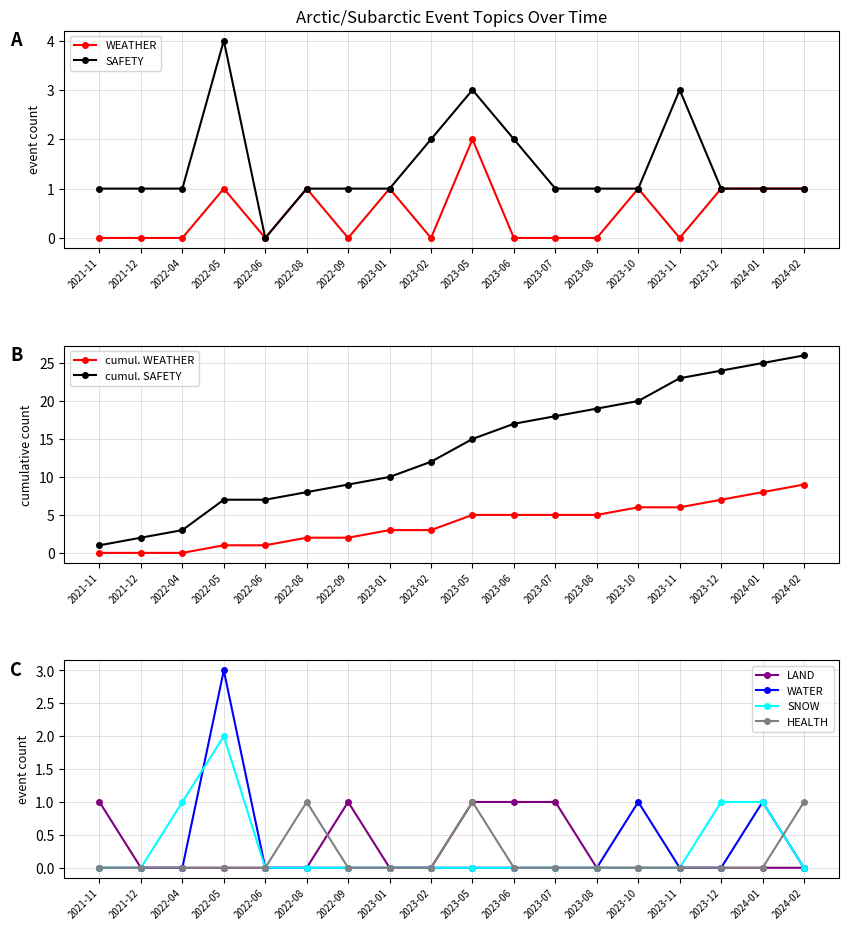

In SAFETY, how many points are lower than both neighbors (excluding endpoints)?

1